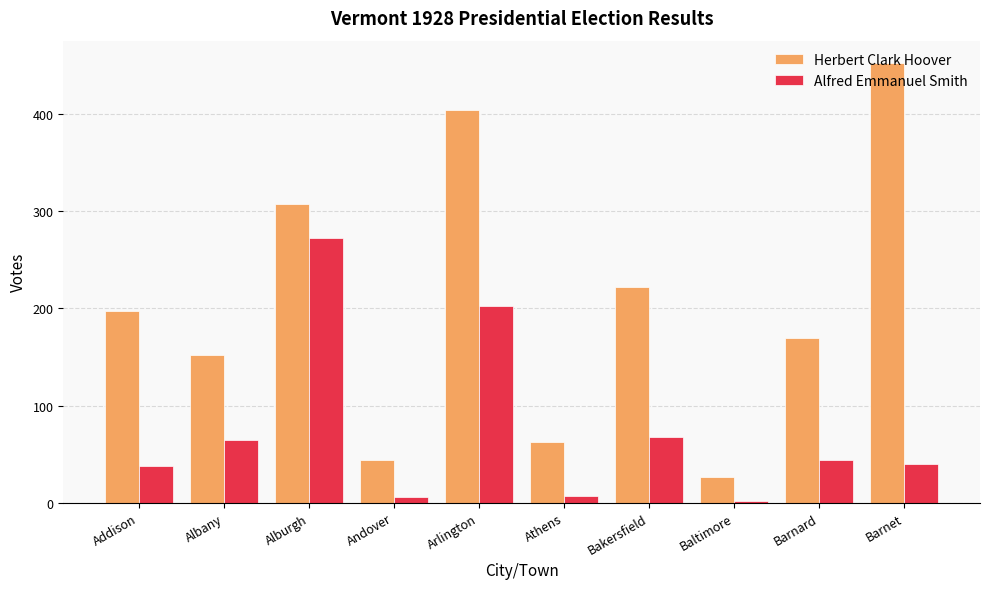

What is the sum of the Alfred Emmanuel Smith values at Barnet and Baltimore?

42